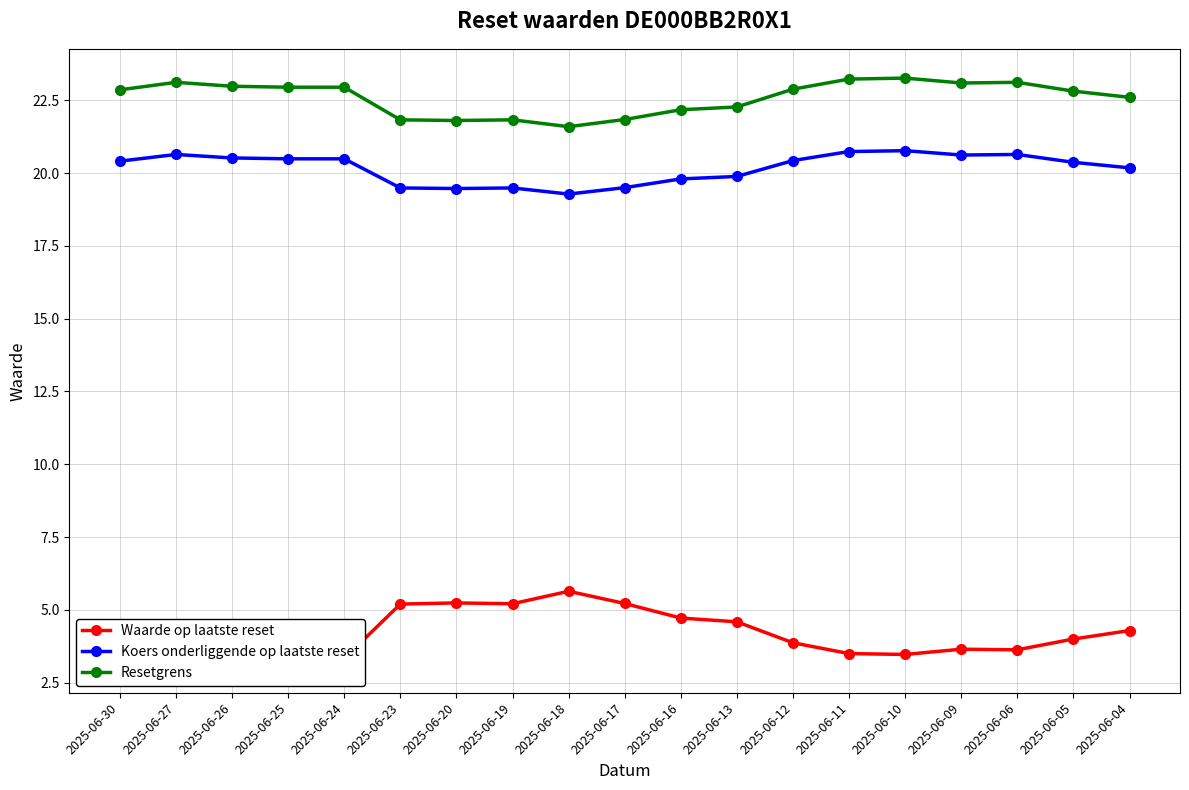

Reading right to left, what are all the values shown in this chart?

Waarde op laatste reset: 2025-06-04=4.3	2025-06-05=4.0	2025-06-06=3.6	2025-06-09=3.6	2025-06-10=3.5	2025-06-11=3.5	2025-06-12=3.9	2025-06-13=4.6	2025-06-16=4.7	2025-06-17=5.2	2025-06-18=5.6	2025-06-19=5.2	2025-06-20=5.2	2025-06-23=5.2	2025-06-24=3.3	2025-06-25=3.3	2025-06-26=3.3	2025-06-27=3.2	2025-06-30=3.4
Koers onderliggende op laatste reset: 2025-06-04=20.2	2025-06-05=20.4	2025-06-06=20.6	2025-06-09=20.6	2025-06-10=20.8	2025-06-11=20.7	2025-06-12=20.4	2025-06-13=19.9	2025-06-16=19.8	2025-06-17=19.5	2025-06-18=19.3	2025-06-19=19.5	2025-06-20=19.5	2025-06-23=19.5	2025-06-24=20.5	2025-06-25=20.5	2025-06-26=20.5	2025-06-27=20.6	2025-06-30=20.4
Resetgrens: 2025-06-04=22.6	2025-06-05=22.8	2025-06-06=23.1	2025-06-09=23.1	2025-06-10=23.3	2025-06-11=23.2	2025-06-12=22.9	2025-06-13=22.3	2025-06-16=22.2	2025-06-17=21.8	2025-06-18=21.6	2025-06-19=21.8	2025-06-20=21.8	2025-06-23=21.8	2025-06-24=22.9	2025-06-25=22.9	2025-06-26=23.0	2025-06-27=23.1	2025-06-30=22.9